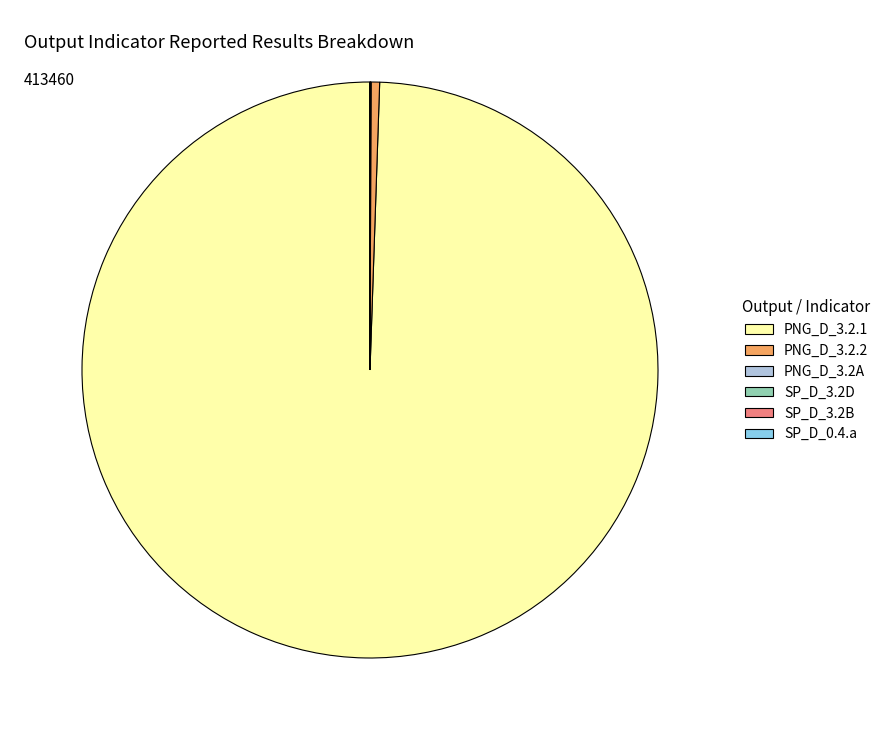

What is the largest slice in the pie chart?

PNG_D_3.2.1